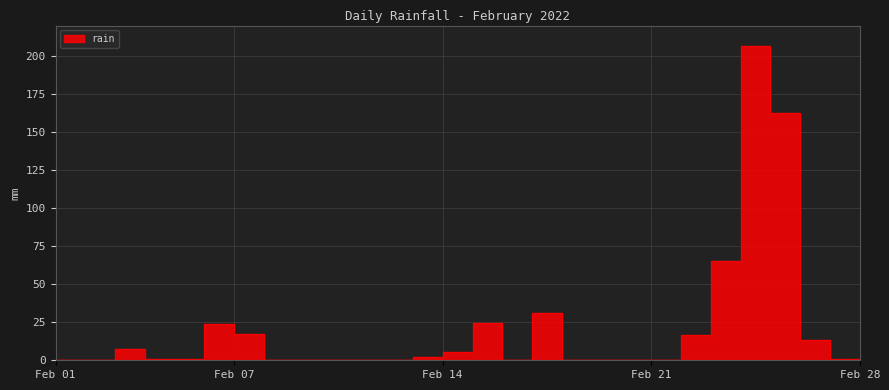

What is the maximum value shown in the chart?

206.6